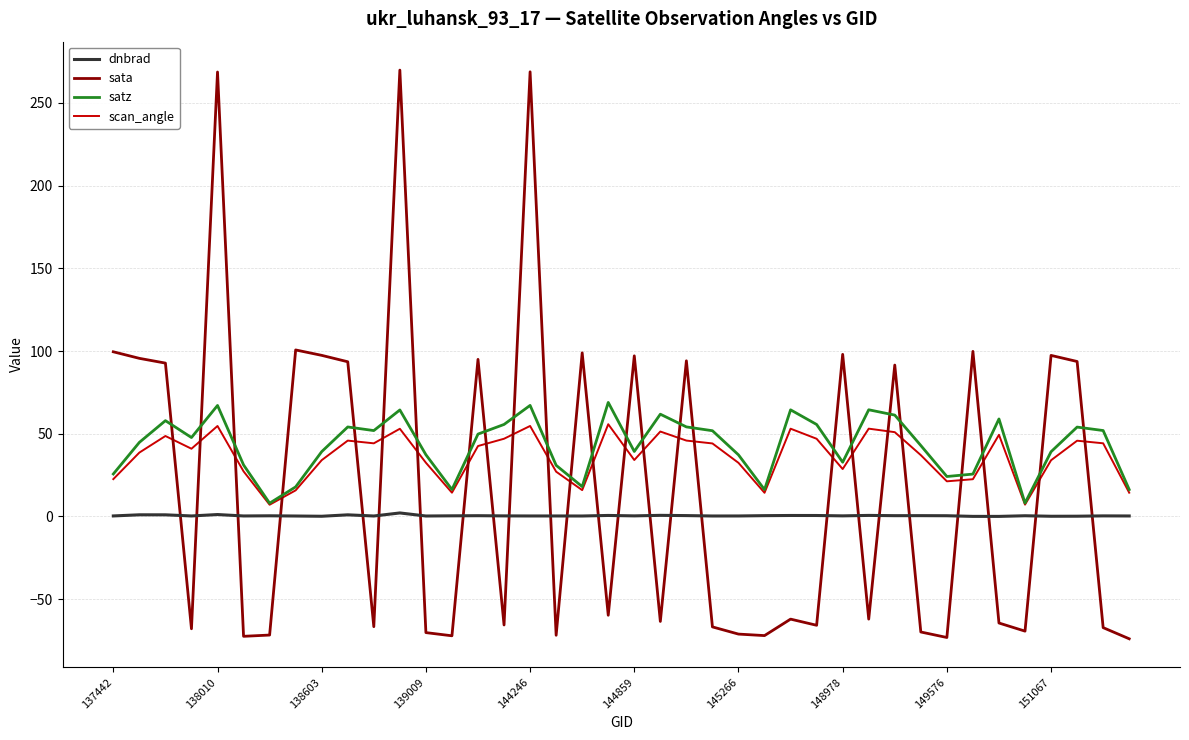

What is the difference between the maximum and minimum values in the satz series?

60.9